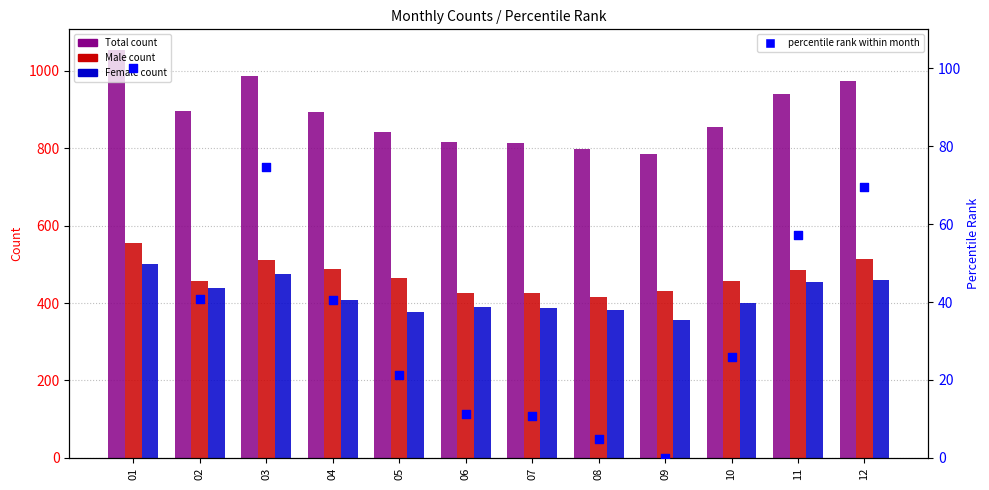

Which series contains the highest Y value?

Total count